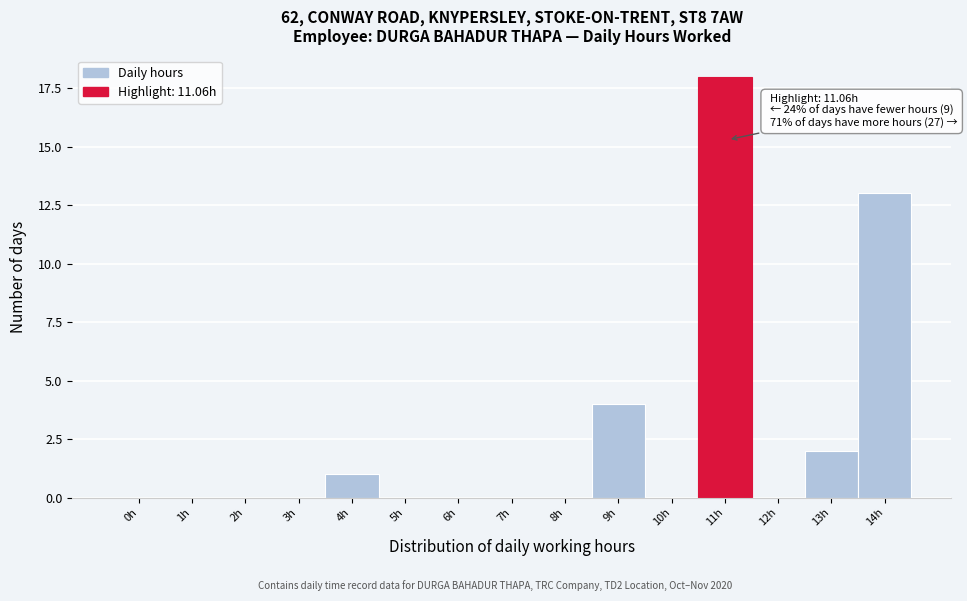

Reading left to right, extract all data points from this chart.

0h=0	1h=0	2h=0	3h=0	4h=1	5h=0	6h=0	7h=0	8h=0	9h=4	10h=0	11h=18	12h=0	13h=2	14h=13